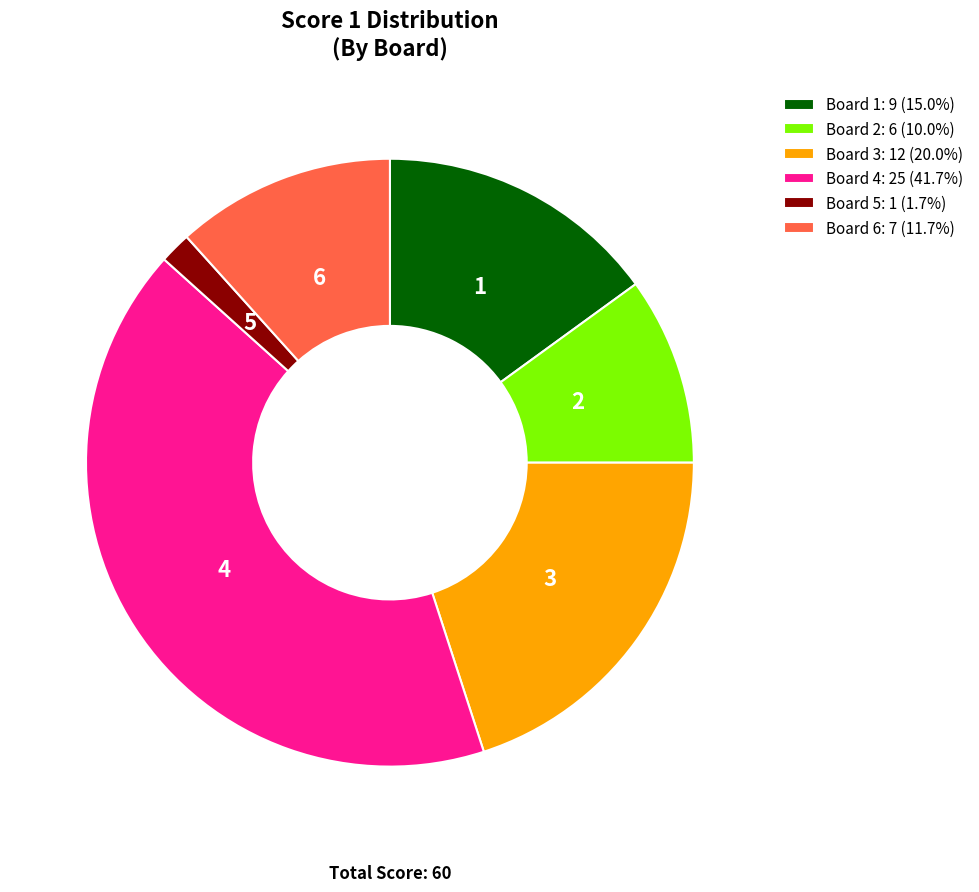

True or false: Board 3 accounts for 29% of the total.

False